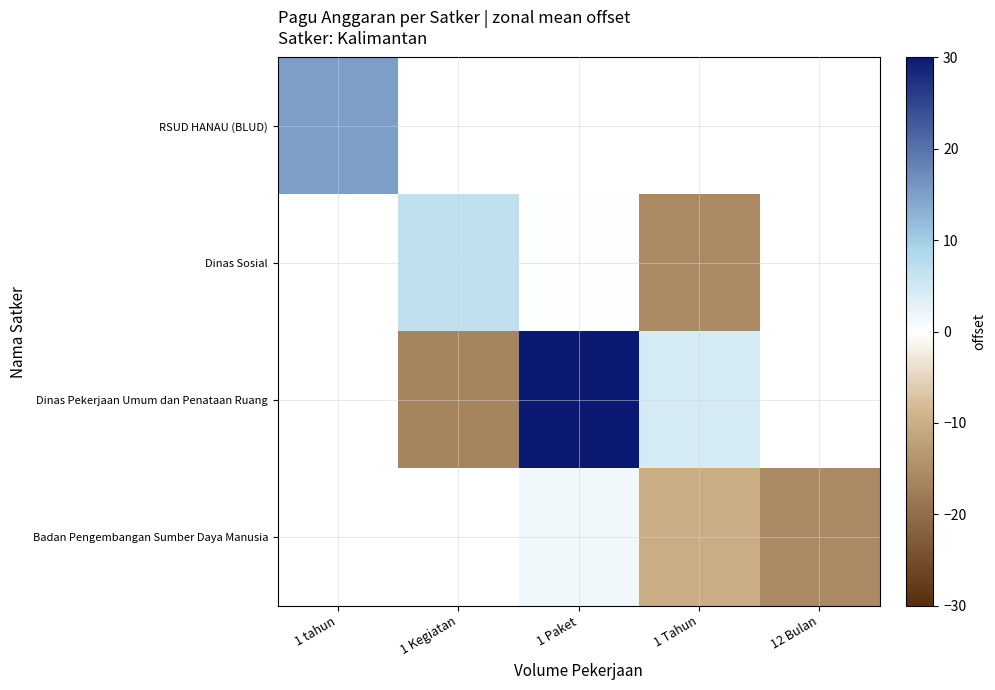

The RSUD HANAU (BLUD) series shows 4.3 at 1 tahun. True or false?

False